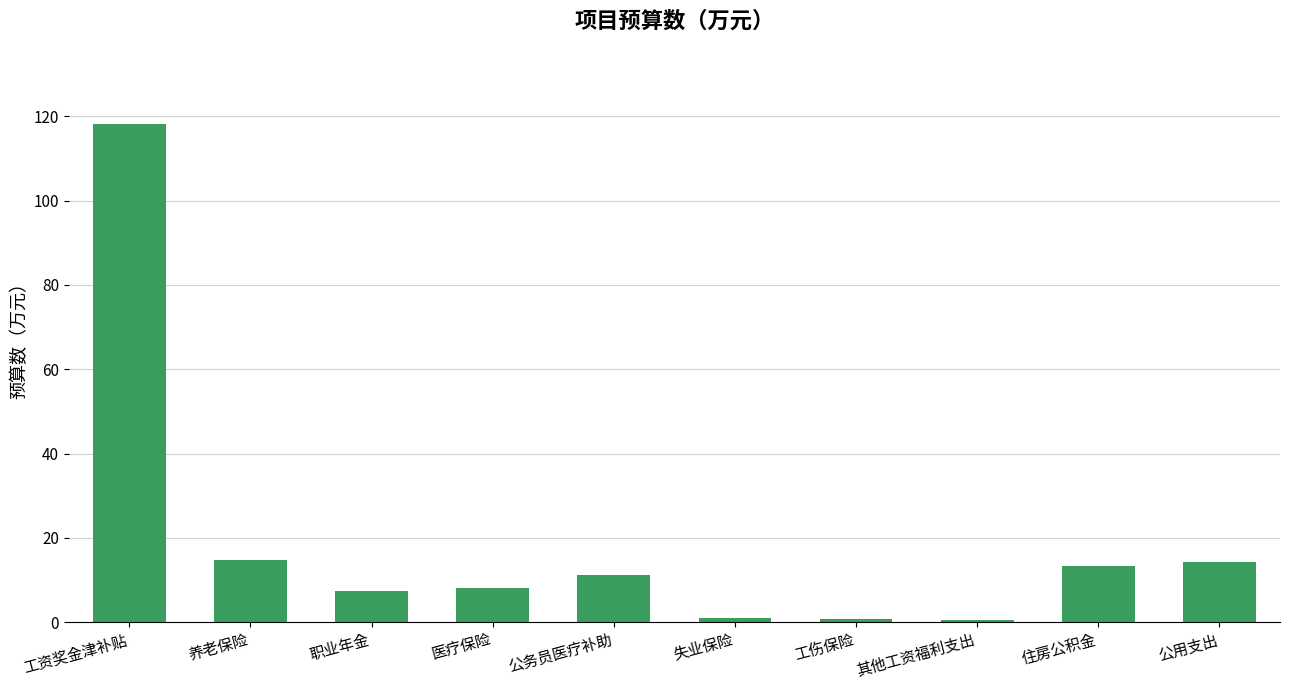

What is the minimum value shown in the chart?

0.7